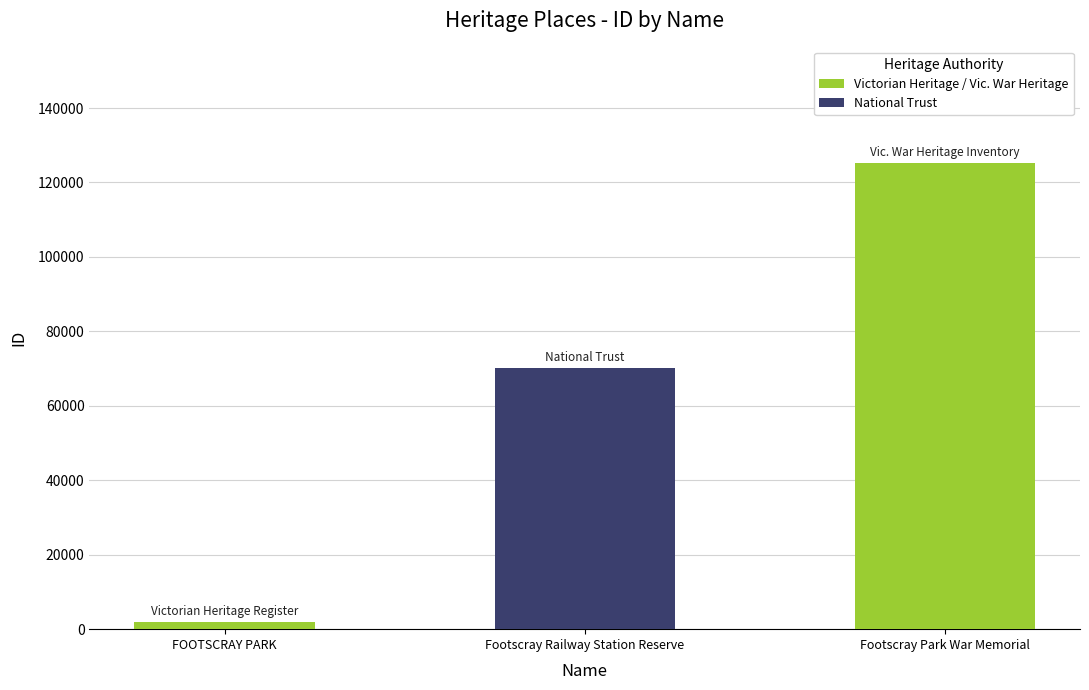

Which category has the lowest value across all series?

FOOTSCRAY PARK